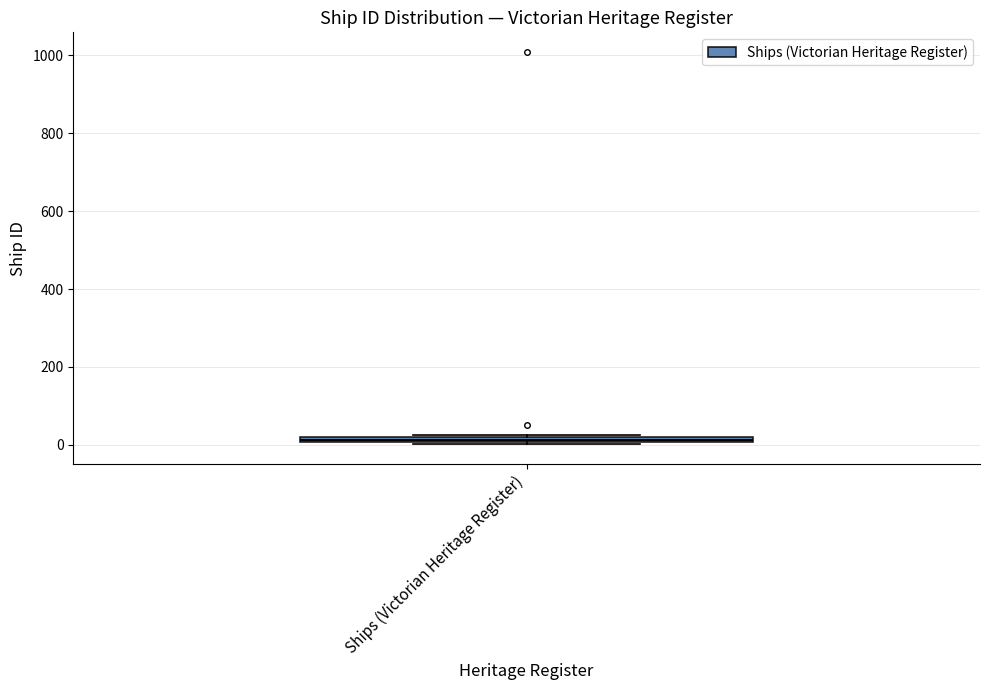

Where is the lower edge of the box for Ships (Victorian Heritage Register) on the y-axis? The values are not printed on the chart, so give them approximately, as read against the axis.

0